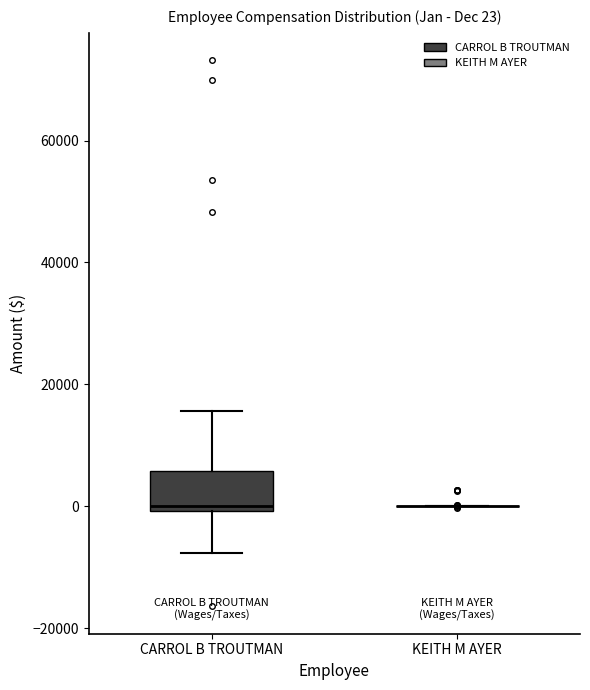

Comparing the boxes themselves (not the whiskers), which one is the tallest?

CARROL B TROUTMAN